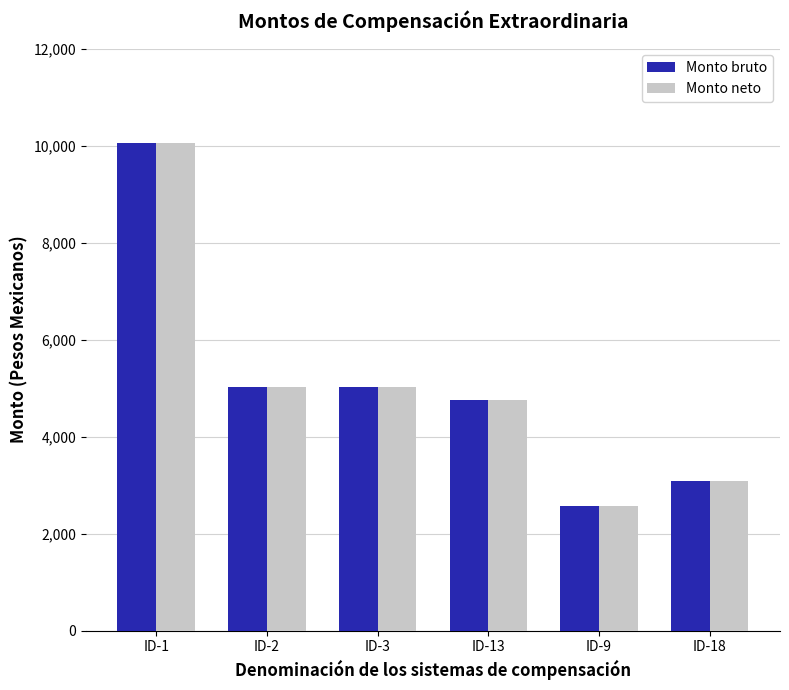

Is the value of Monto neto at ID-13 greater than the value of Monto bruto at ID-2?

No